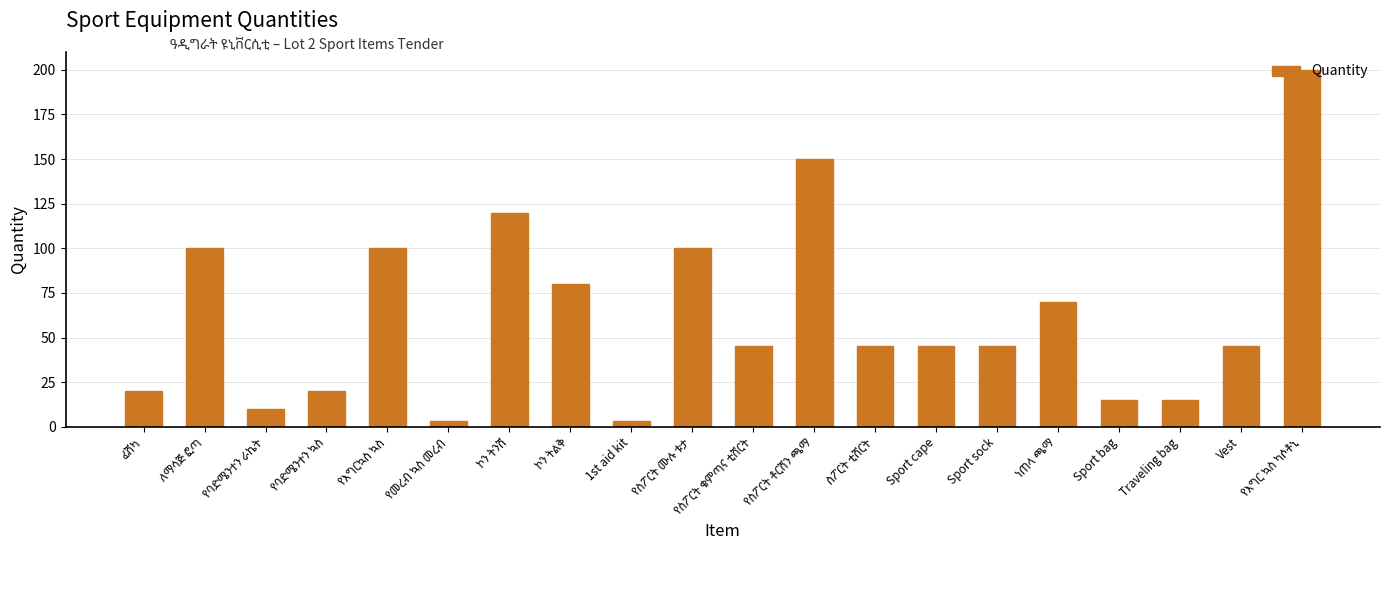

What is the average value?

62